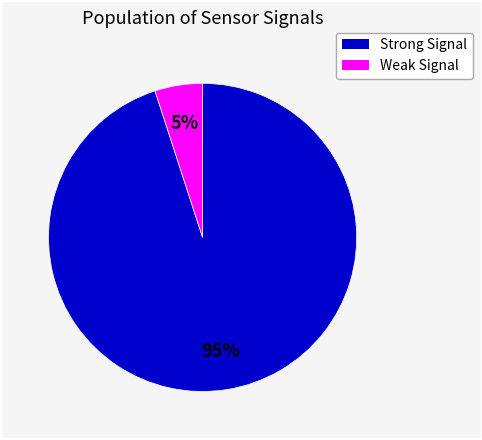

Is there any slice that represents more than half of the pie?

Yes